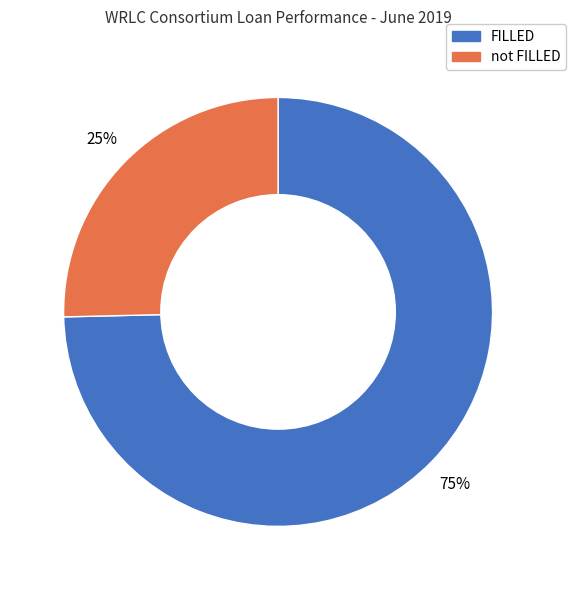

Is there a majority slice in this chart?

Yes